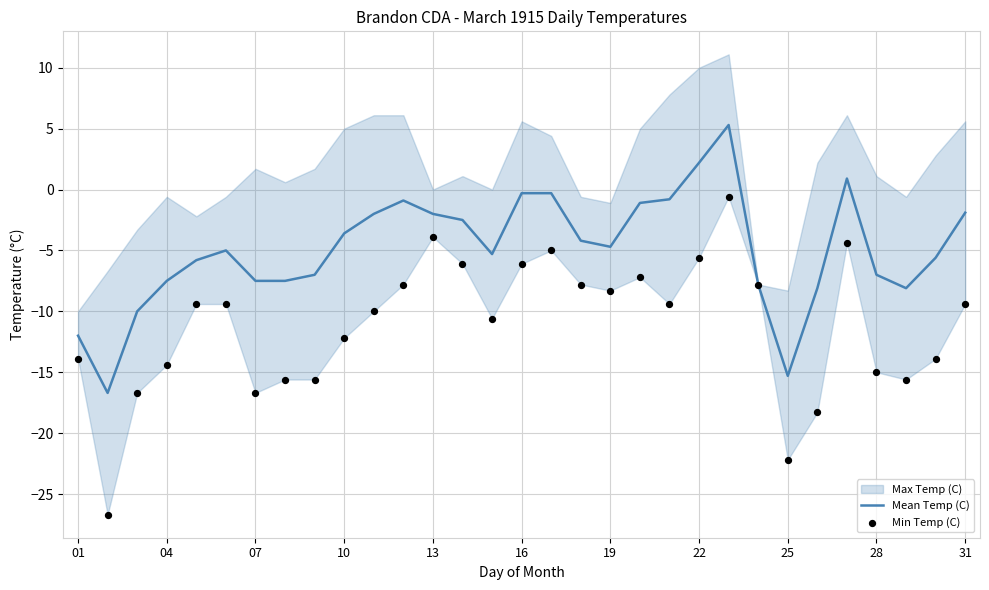

What is the lowest value of the Mean Temp (C) series?

-16.7